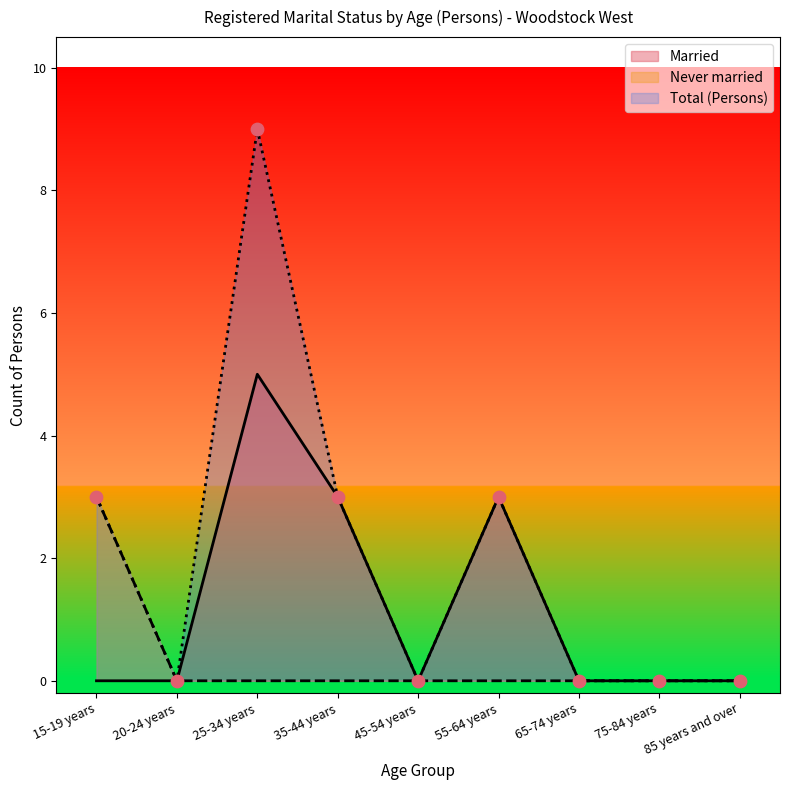

Which series has the widest spread of Y values?

Total